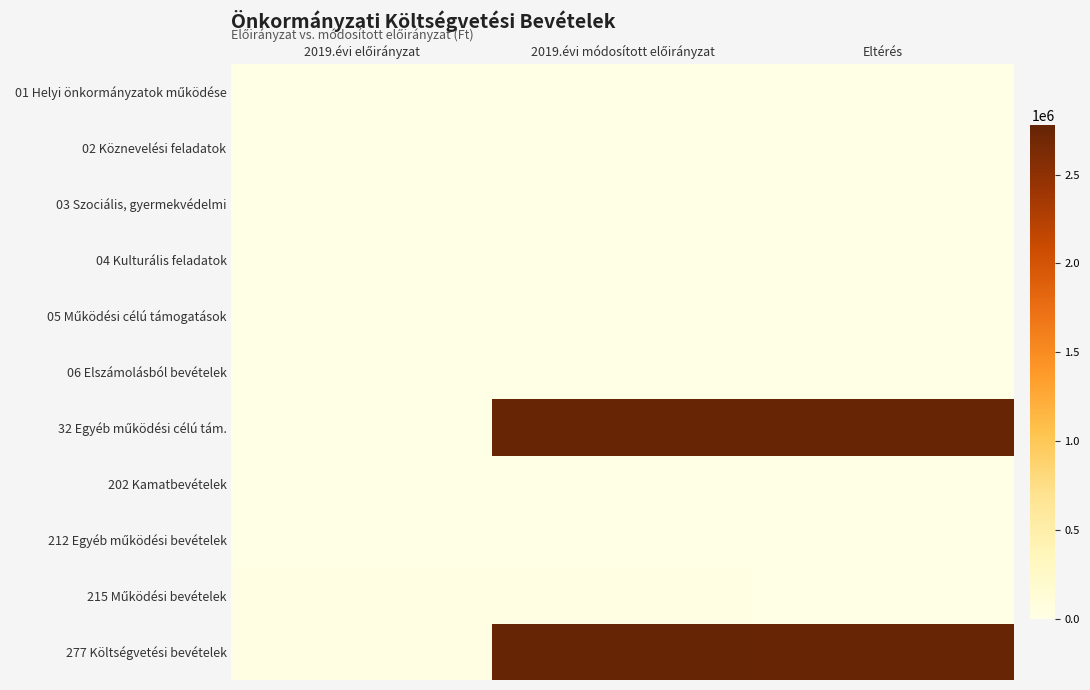

At which category is the sum across all series the highest?

2019.évi módosított előirányzat